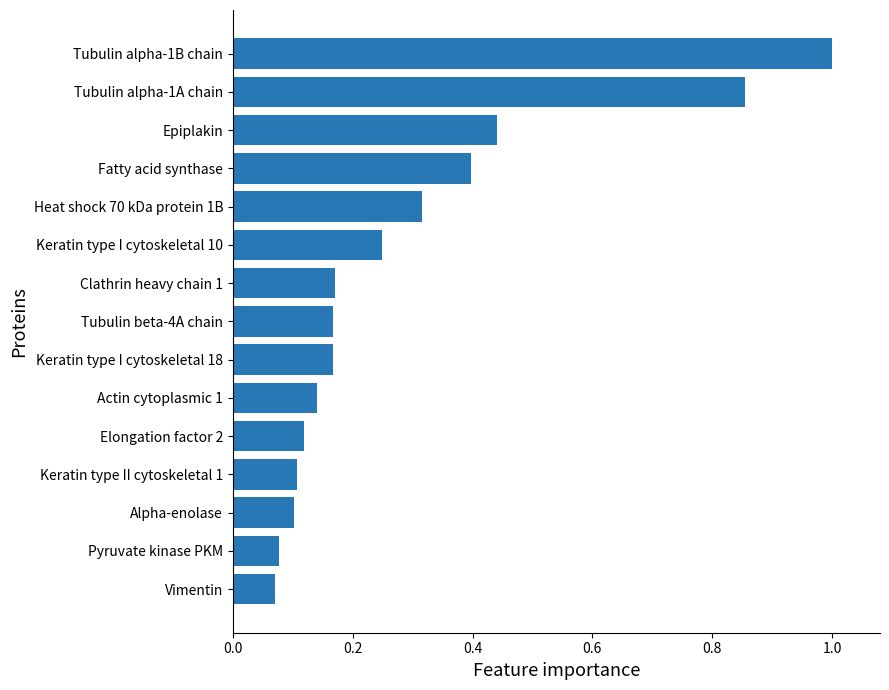

Is it true that the value at Keratin type II cytoskeletal 1 is 0.0?

False